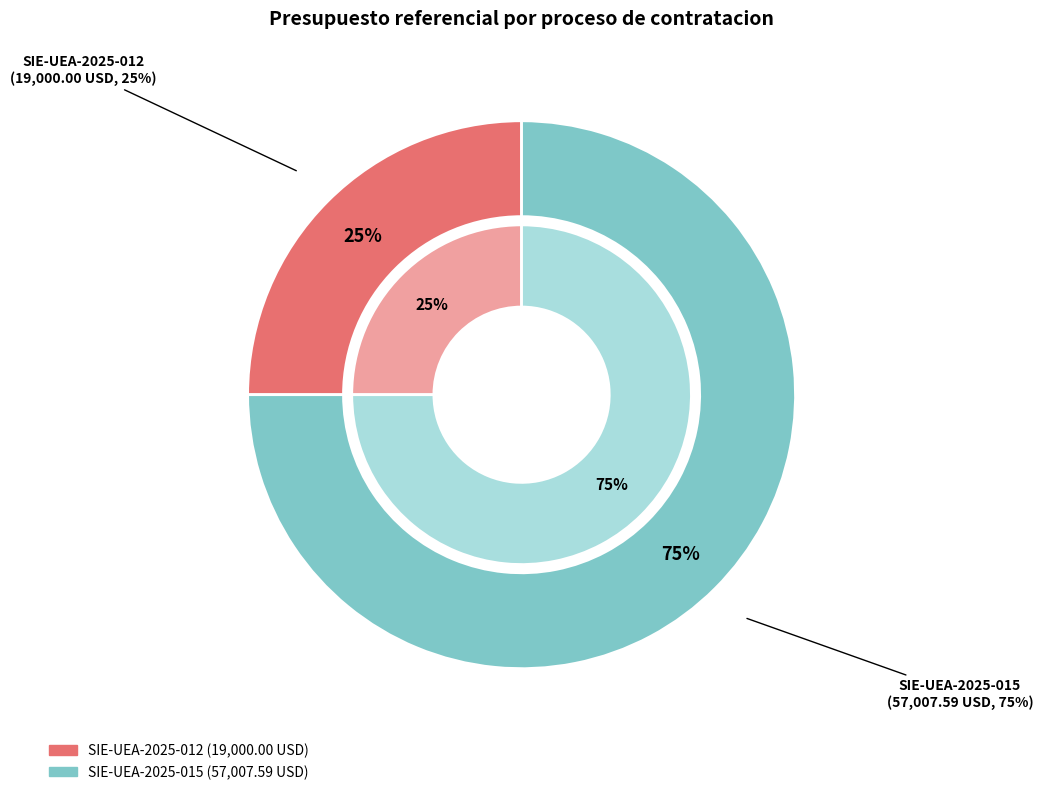

Approximately how many times larger is the value at SIE-UEA-2025-012 compared to SIE-UEA-2025-015?

0.3